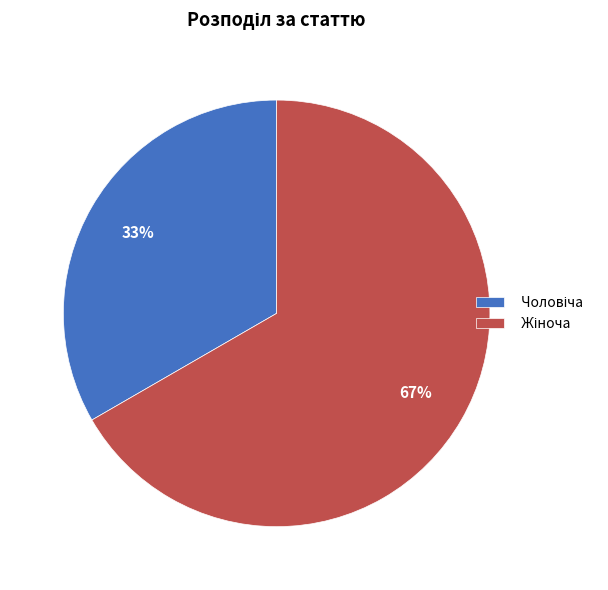

Is there any slice that represents more than half of the pie?

Yes